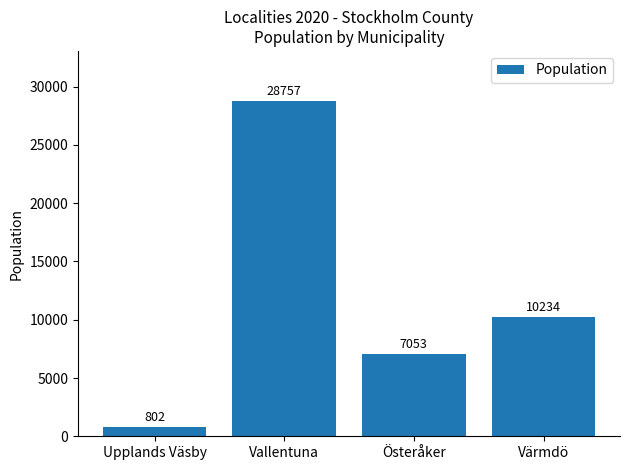

How many values are between 7053 and 28757?

3